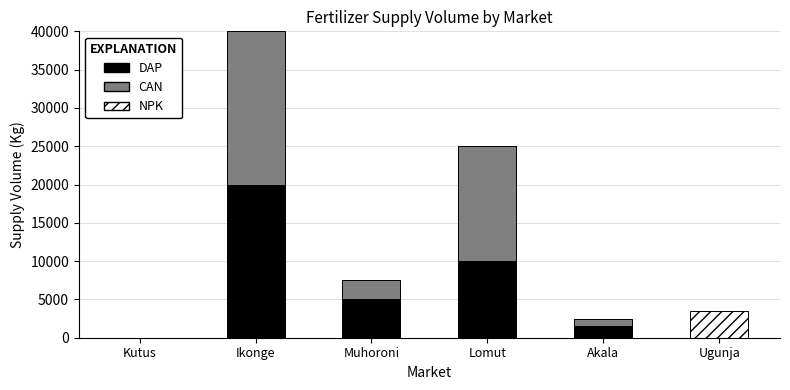

The value of DAP at Ikonge is 20000. True or false?

True